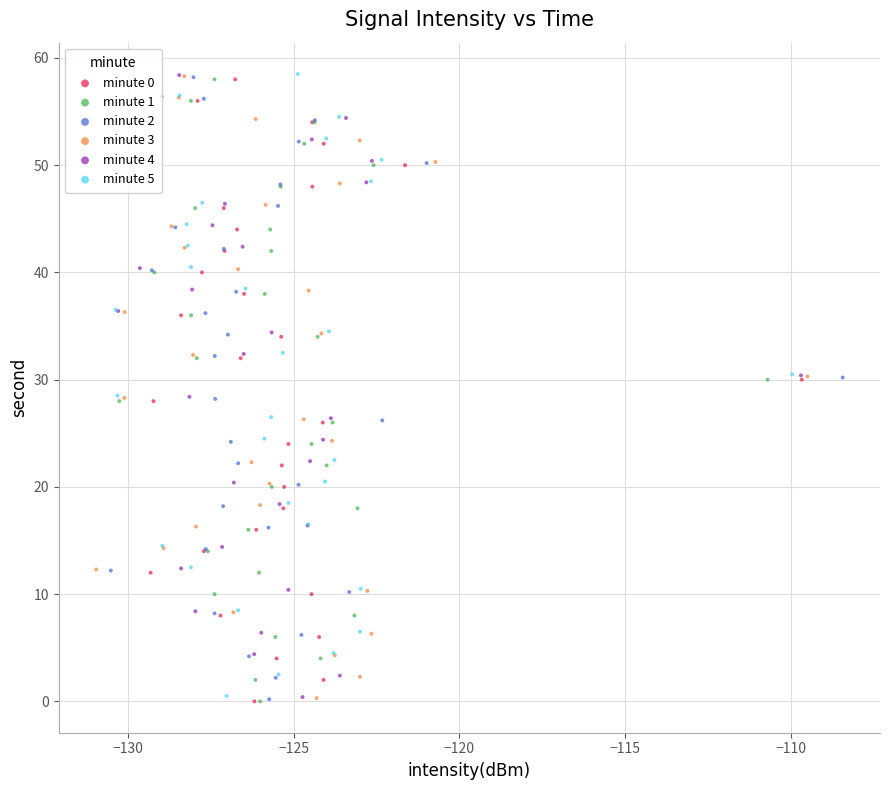

What are all the series names shown in the legend?

minute 0, minute 1, minute 2, minute 3, minute 4, minute 5